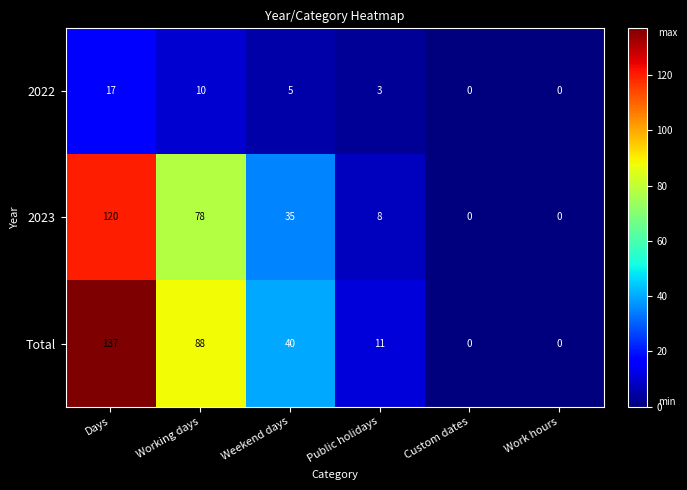

What is the total value across all series at Working days?

176